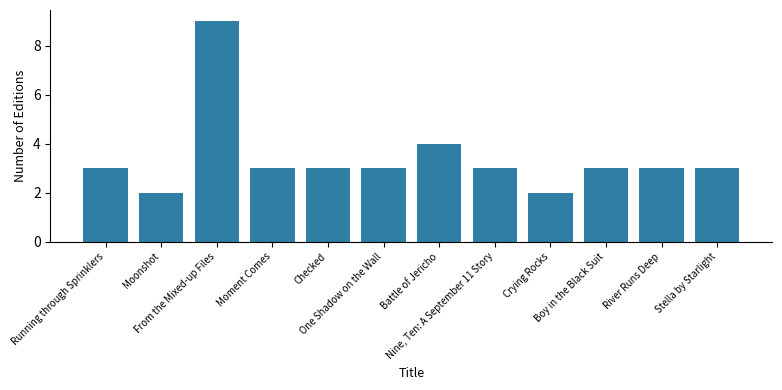

What is the maximum value shown in the chart?

9